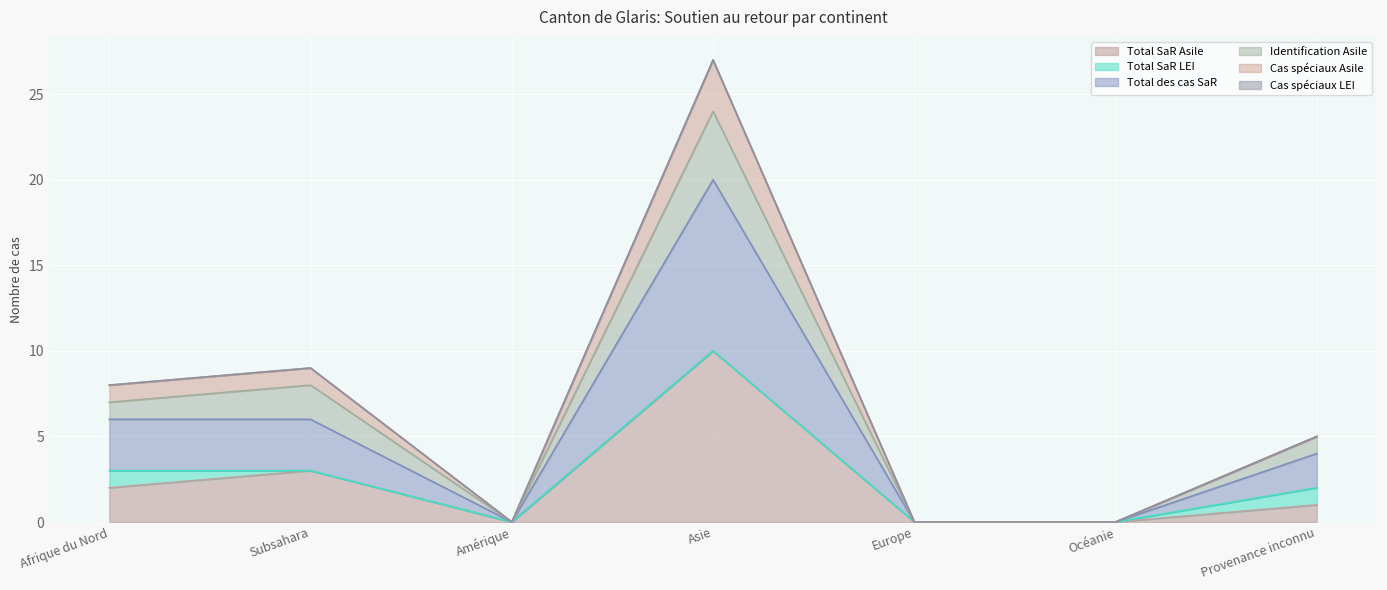

How many interior local peaks does the Cas spéciaux Asile series have?

2